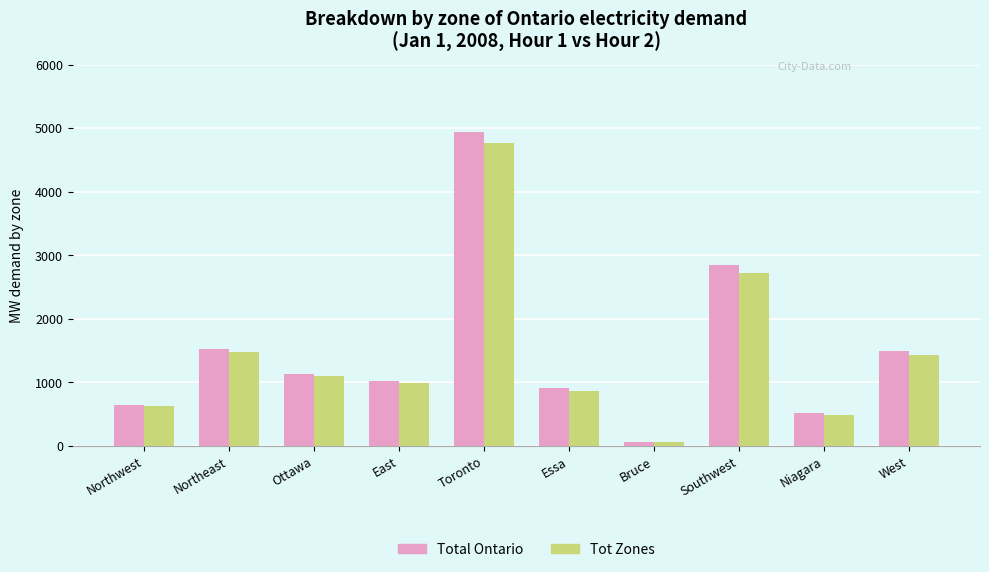

What is the difference between the maximum and minimum values in the Tot Zones series?

4697